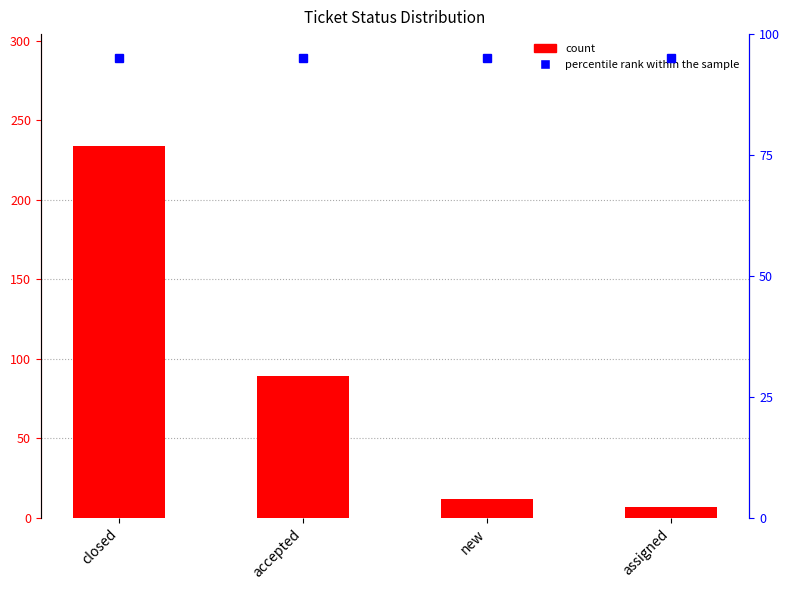

At which category does the chart reach its minimum across all series?

assigned